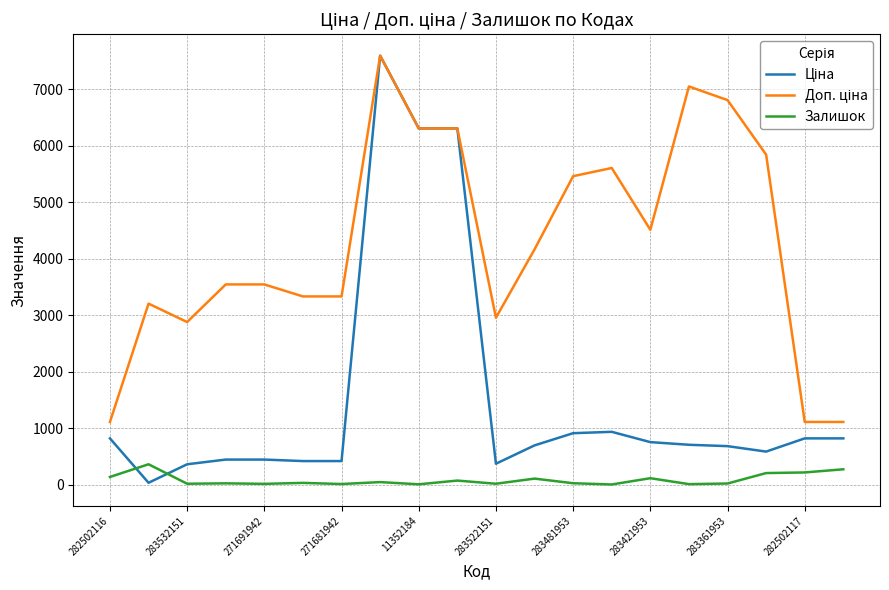

What is the maximum value shown in the chart?

7596.5